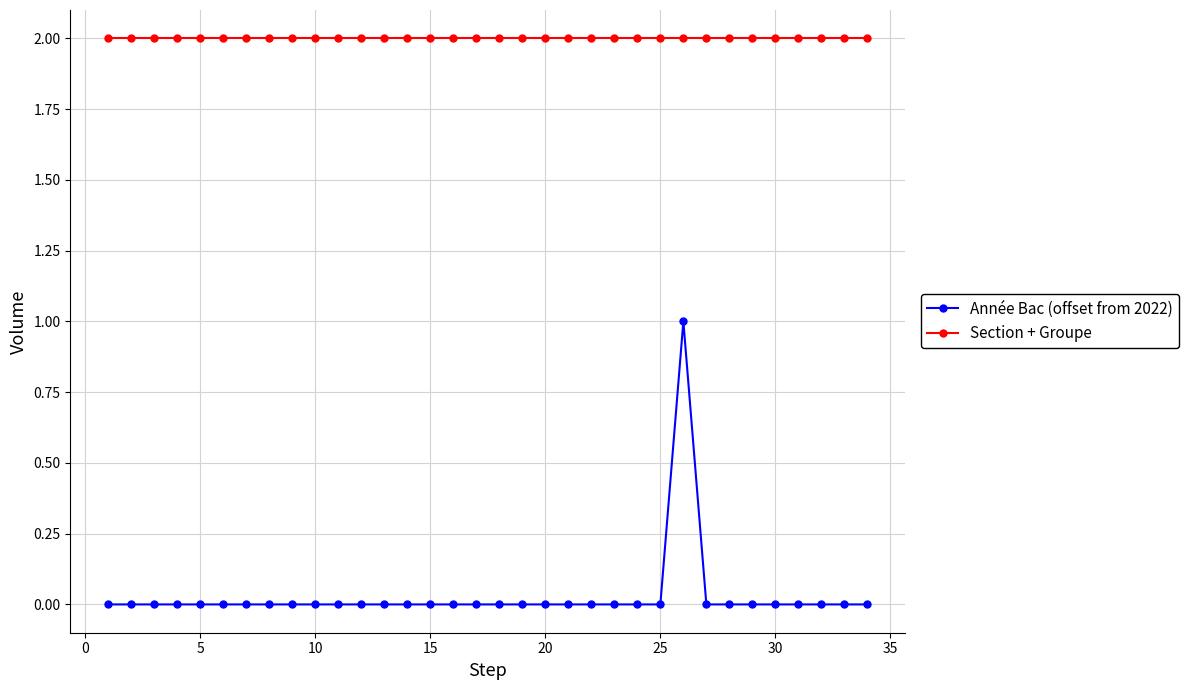

True or false: Année Bac (offset from 2022) and Section + Groupe intersect in this chart.

False